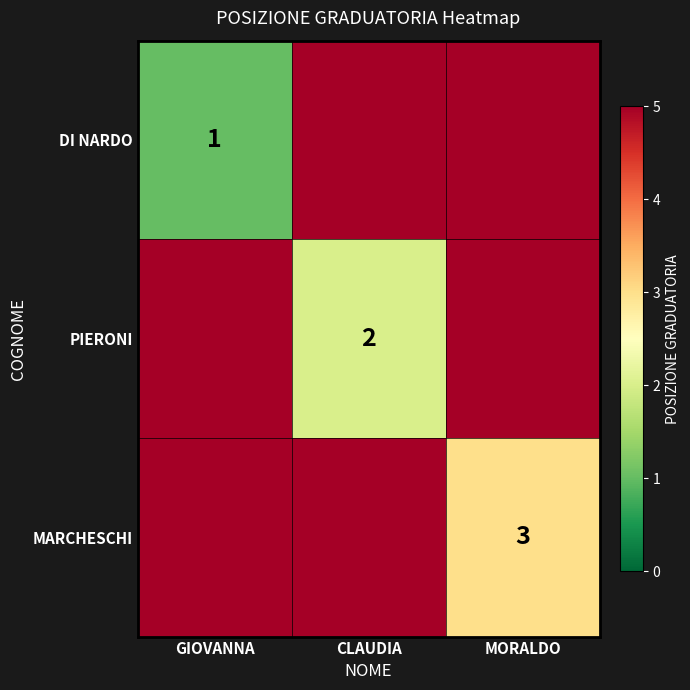

The PIERONI series shows 2 at CLAUDIA. True or false?

True